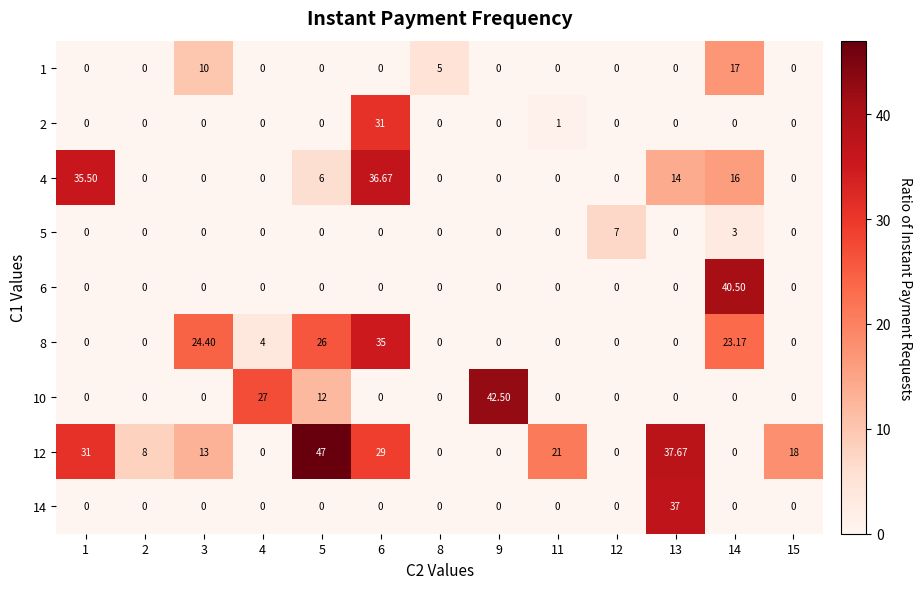

Is the value of 1 at 8 greater than the value of 12 at 5?

No